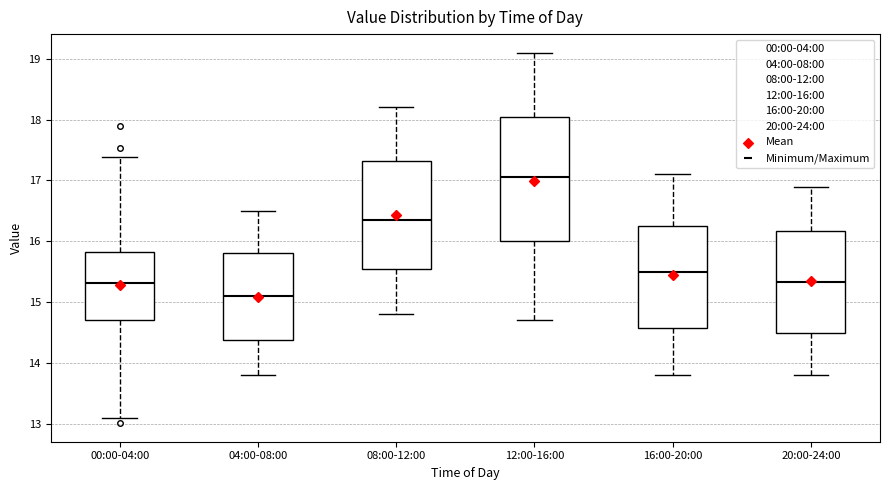

Which box is the tallest, from its lower edge to its upper edge?

12:00-16:00